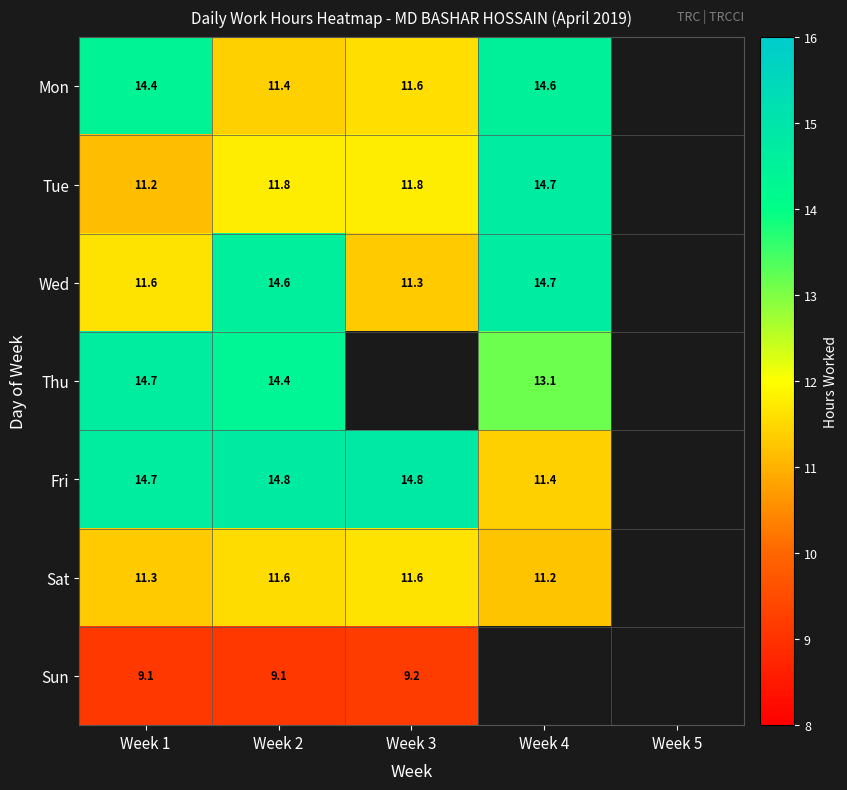

At Week 2, list the series in order from smallest to largest.

Sun, Mon, Sat, Tue, Thu, Wed, Fri